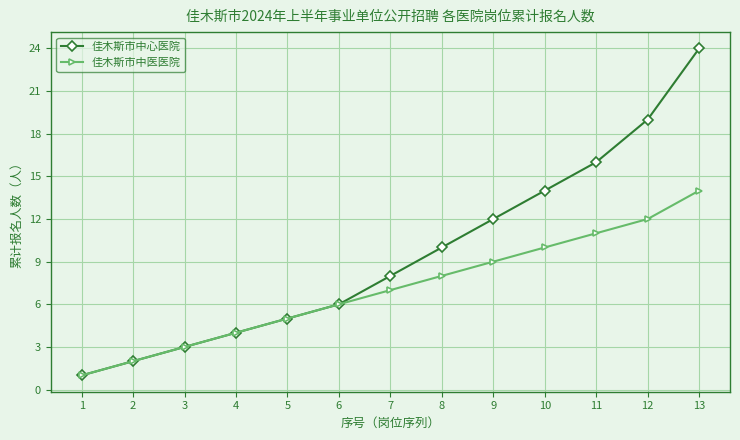

True or false: 佳木斯市中心医院 has a value of 6 at 6.

True